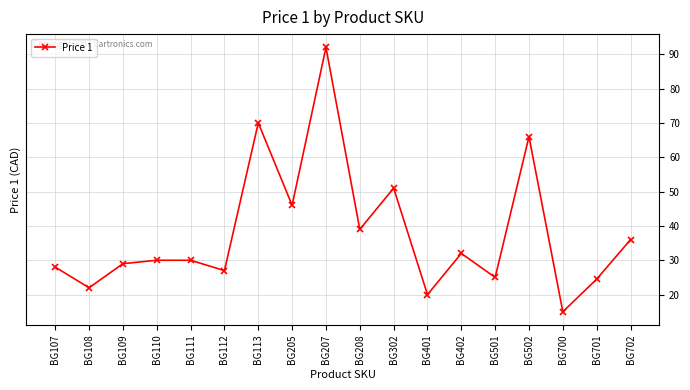

Does the chart have visible grid lines?

Yes